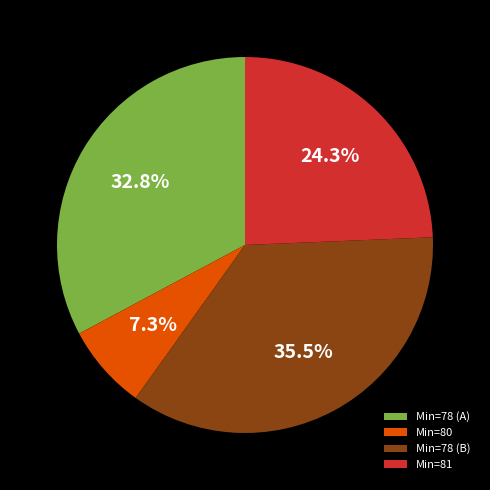

Is there any slice that represents more than half of the pie?

No